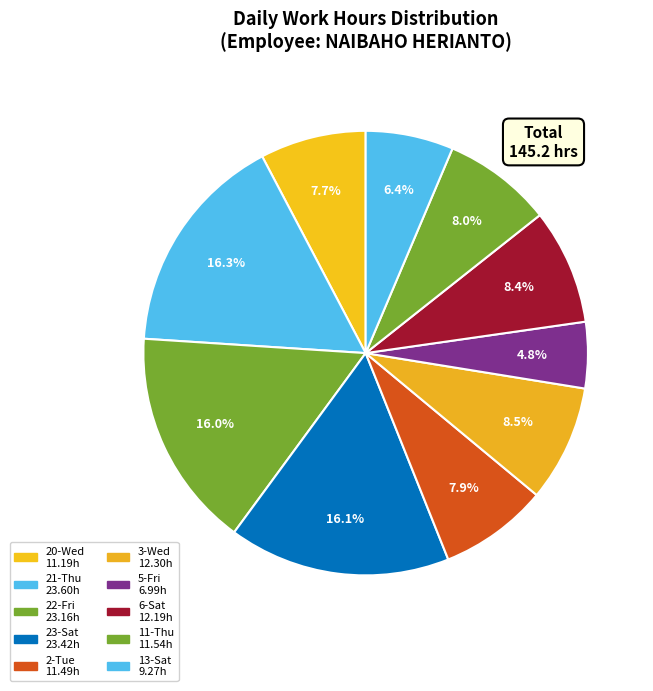

What portion of the pie excludes 13-Sat?

93.6%